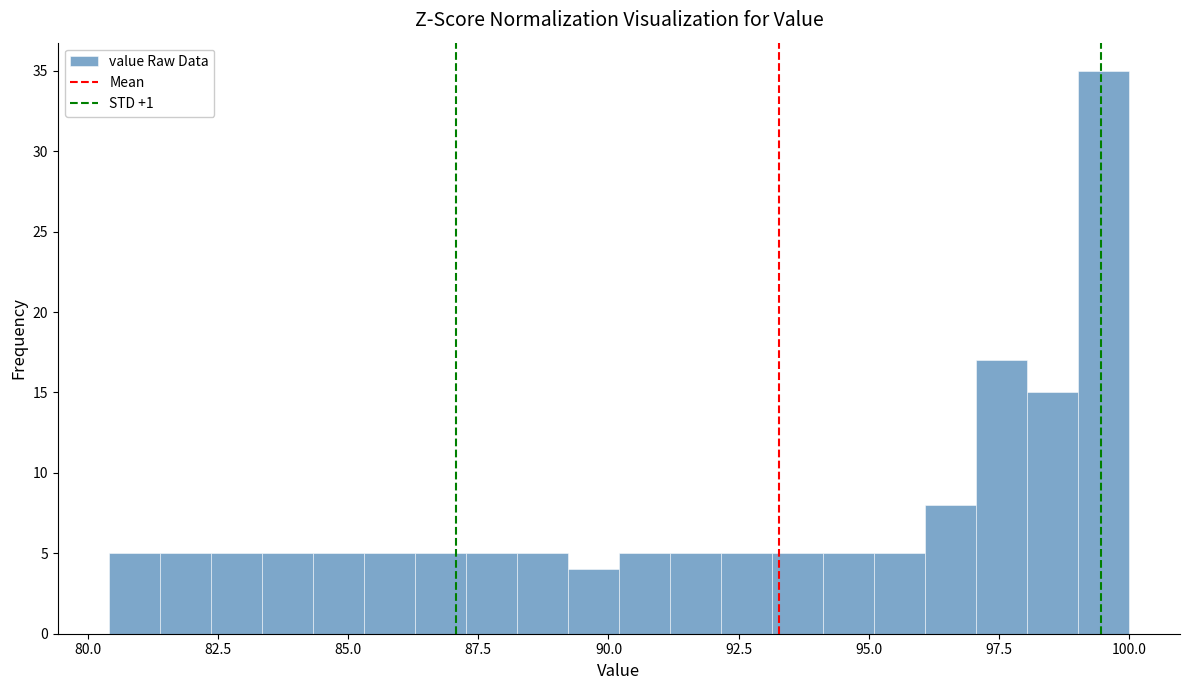

Read against the x-axis, roughly where is the centre of the tallest bar?

99.5